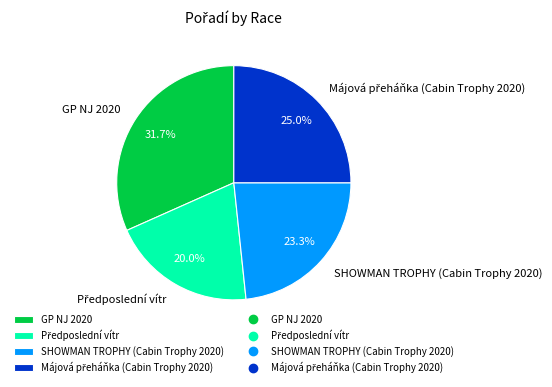

What portion of the pie excludes GP NJ 2020?

68.3%